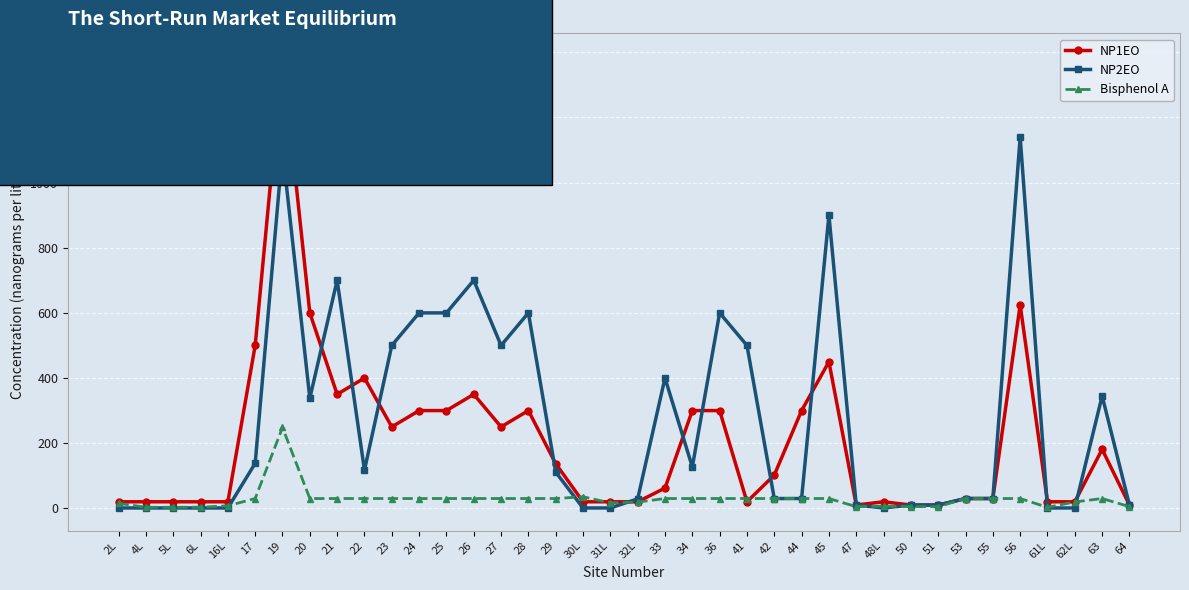

What is the label of the 25th point from the left?

42